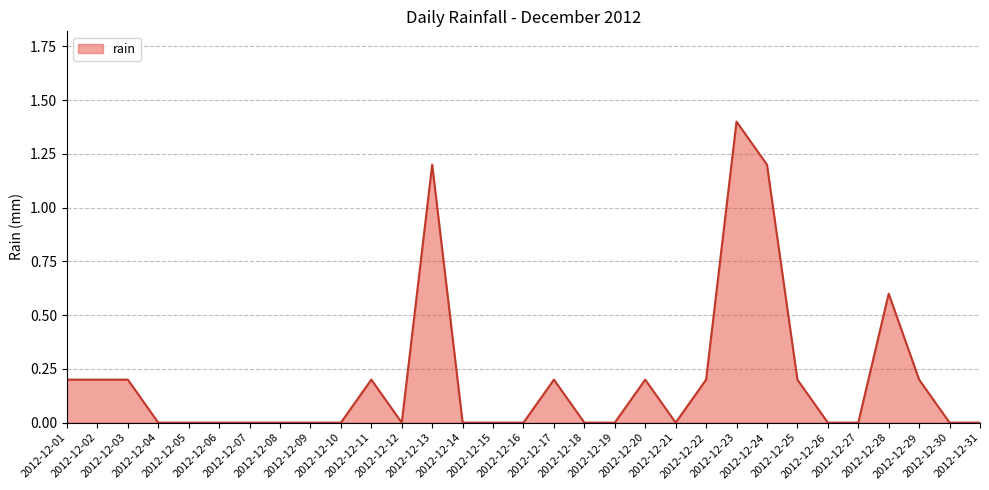

What is the average value?

0.2